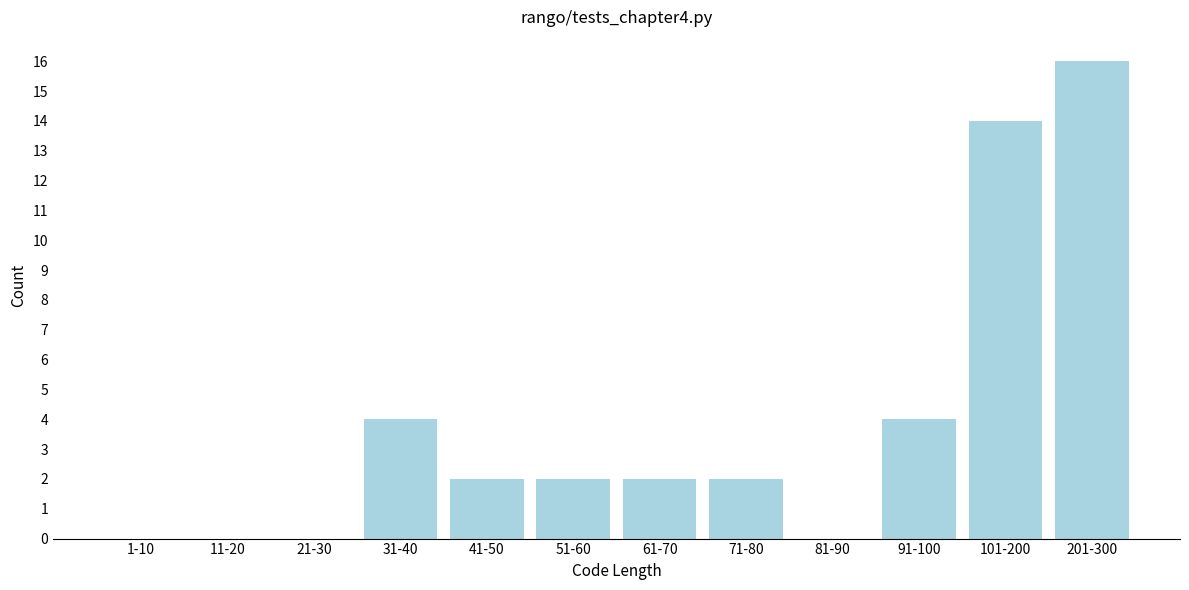

Reading left to right, list all the values displayed in this chart.

1-10=0	11-20=0	21-30=0	31-40=4	41-50=2	51-60=2	61-70=2	71-80=2	81-90=0	91-100=4	101-200=14	201-300=16